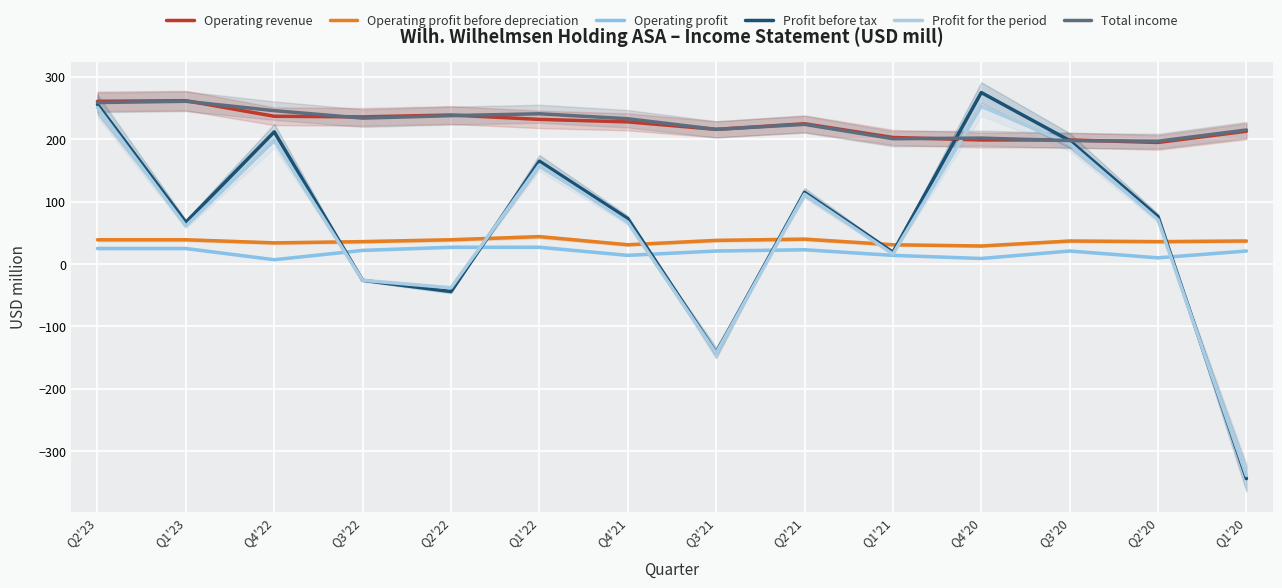

List the series in order of their peak value, highest first.

Profit before tax, Operating revenue, Total income, Profit for the period, Operating profit before depreciation, Operating profit